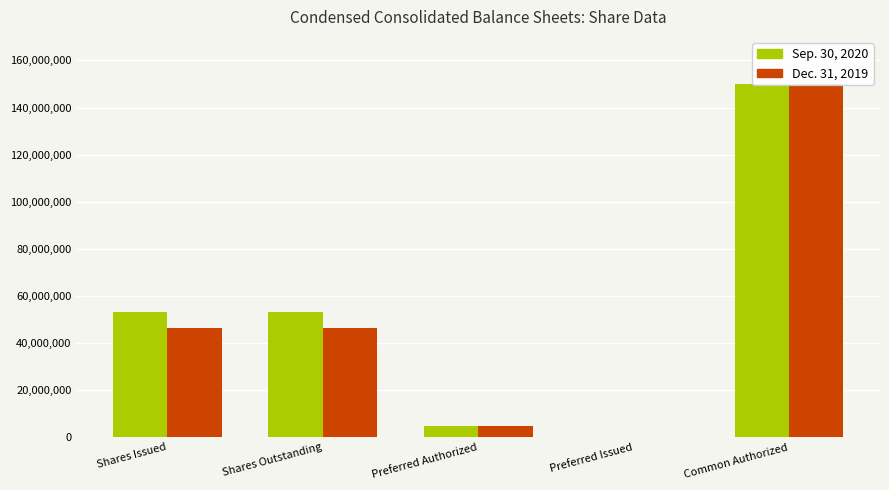

The Dec. 31, 2019 series shows 46379073 at Shares Outstanding. True or false?

True